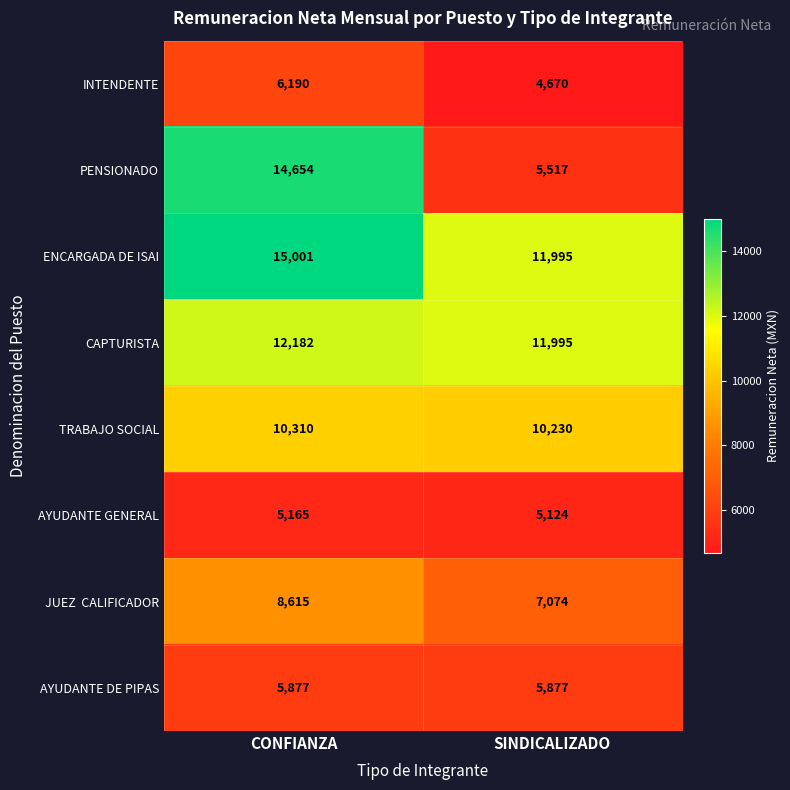

List the labels in order of CAPTURISTA value, largest first.

CONFIANZA, SINDICALIZADO